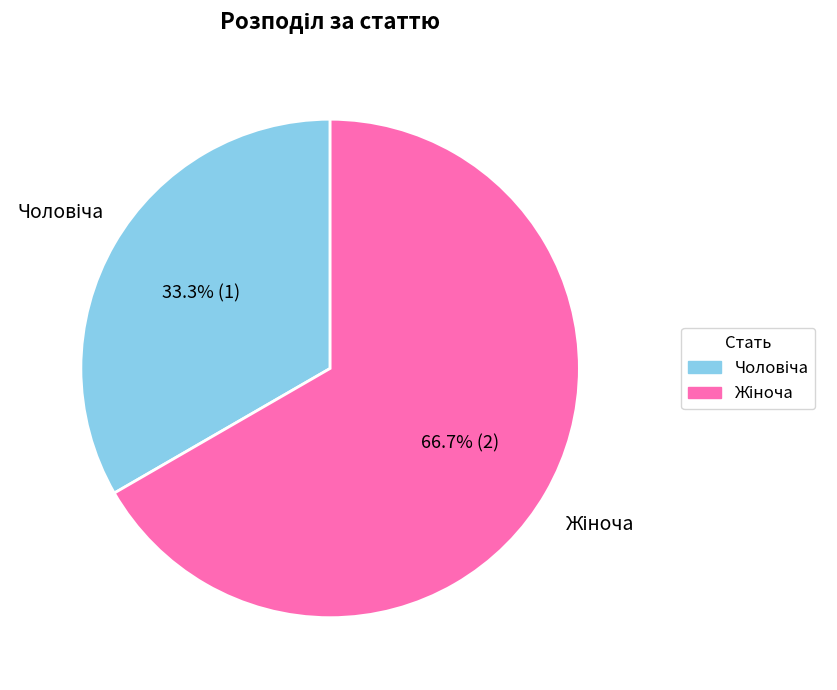

Is there any slice that represents more than half of the pie?

Yes